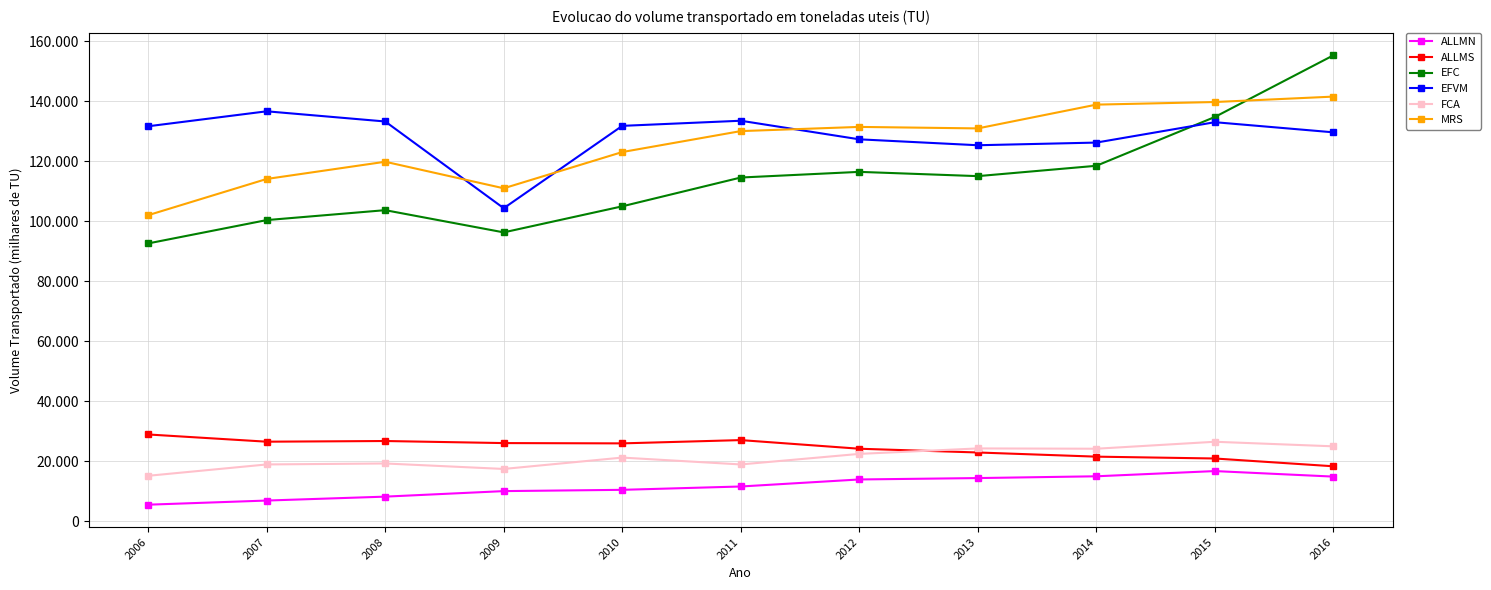

Does the chart have visible grid lines?

Yes